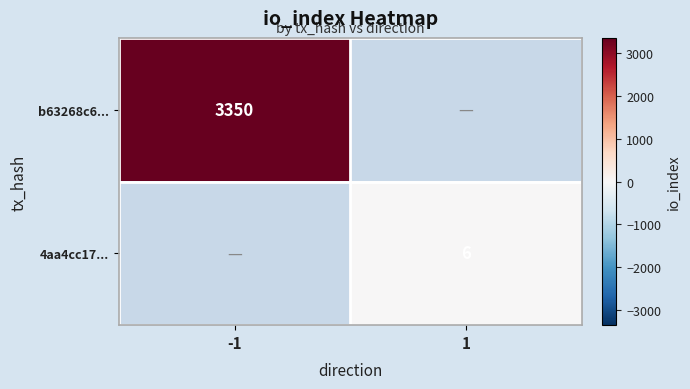

Is it true that 4aa4cc17... equals 8 at 1?

False